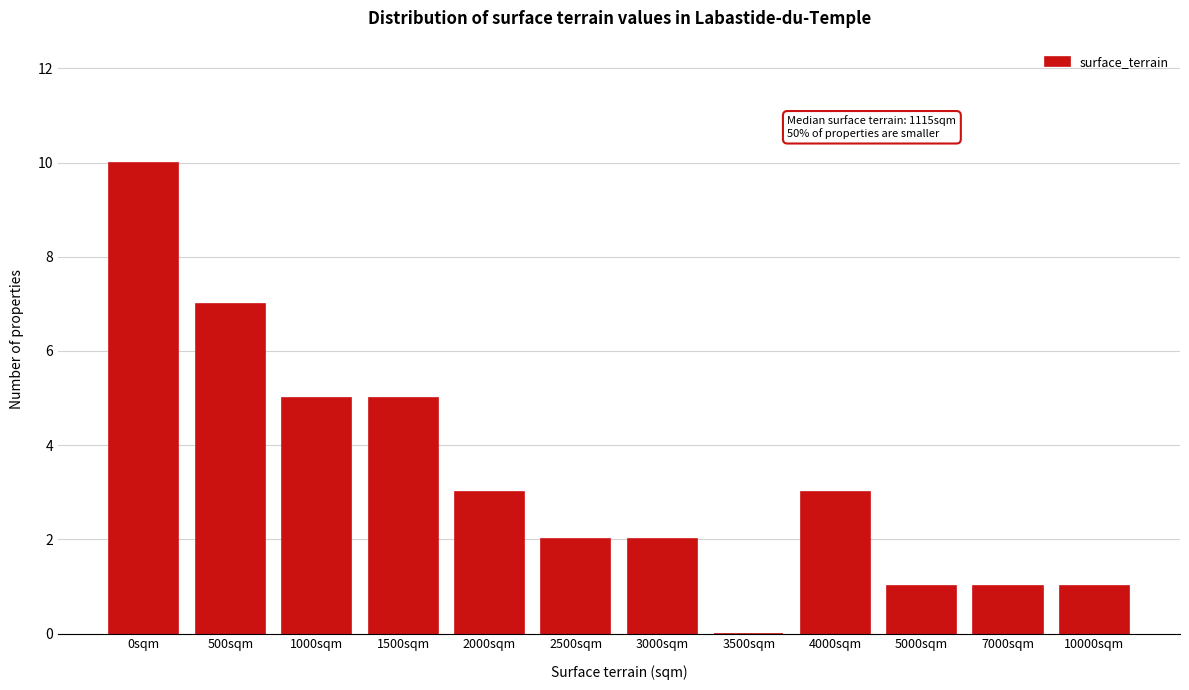

Reading left to right, what are all the values shown in this chart?

0sqm=10	500sqm=7	1000sqm=5	1500sqm=5	2000sqm=3	2500sqm=2	3000sqm=2	3500sqm=0	4000sqm=3	5000sqm=1	7000sqm=1	10000sqm=1